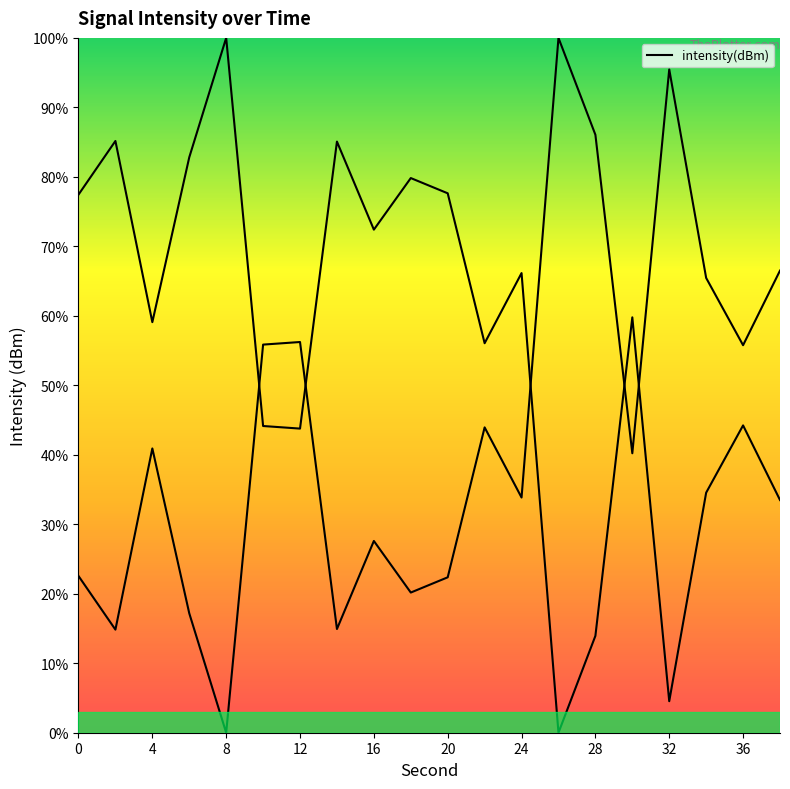

How many lines are shown in the chart?

1